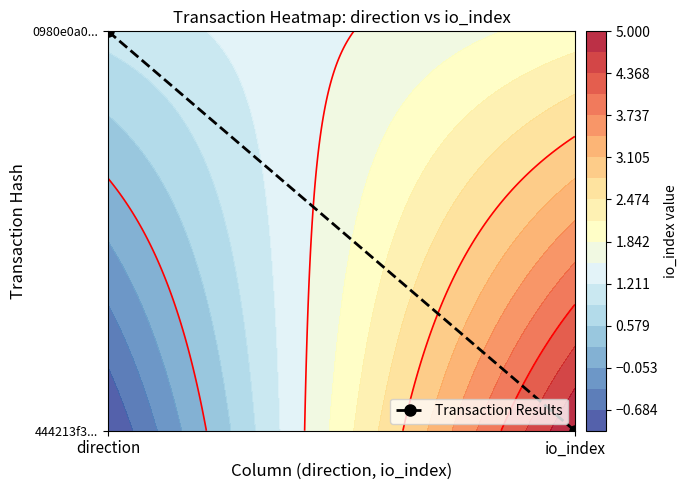

What is the greatest value displayed?

1